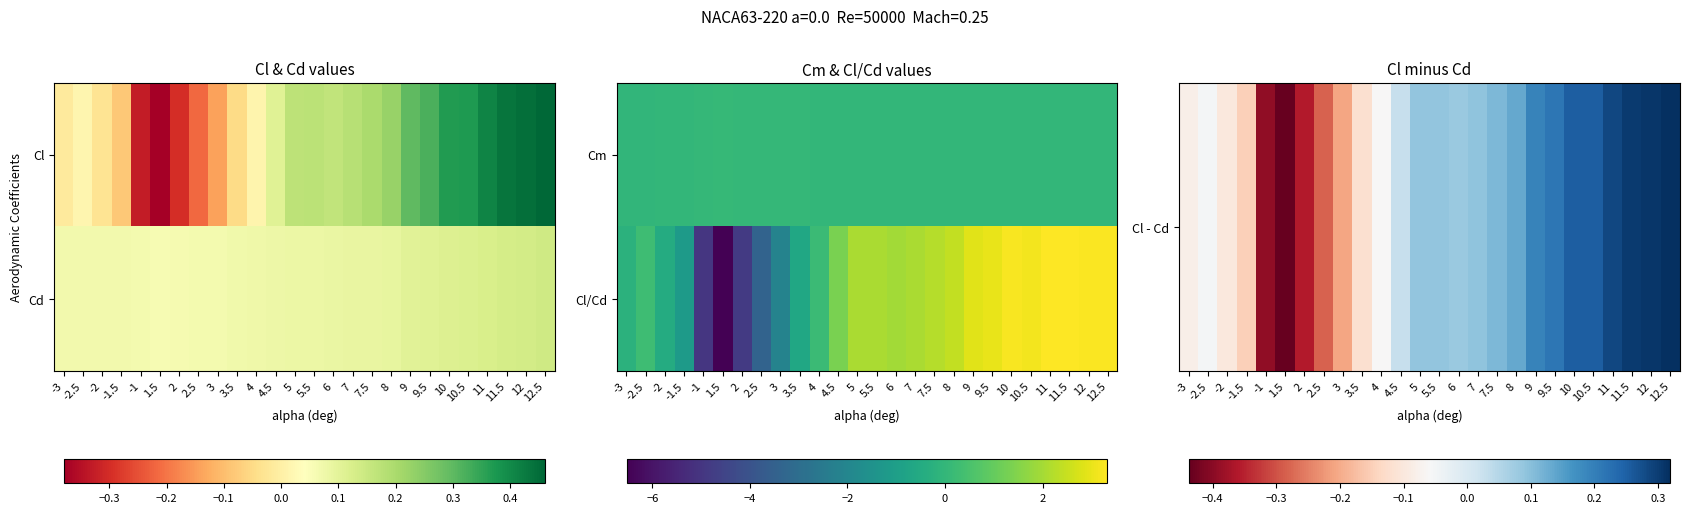

Which category has the lowest value in the Cl/Cd series?

1.5